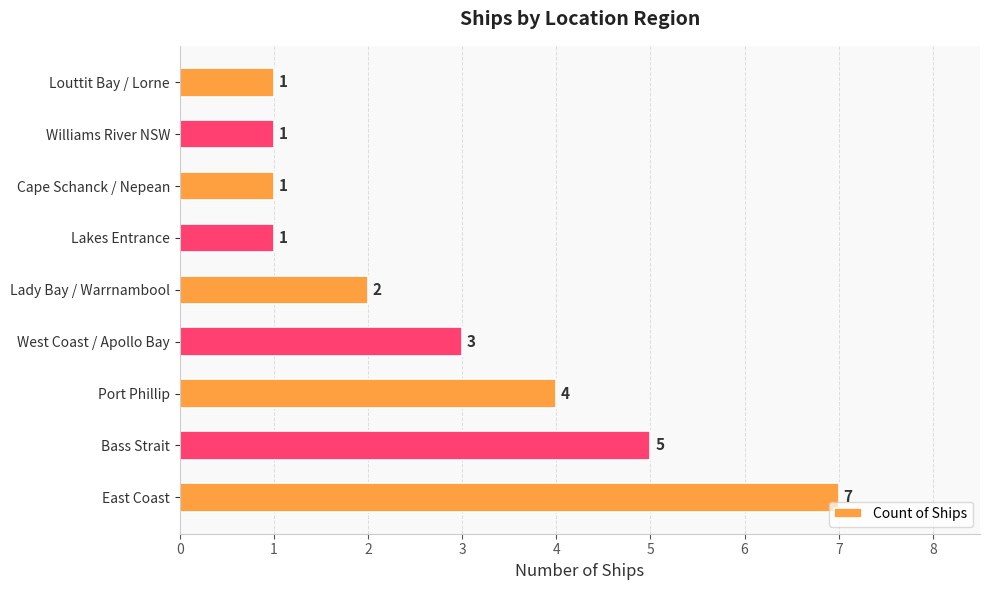

Reading bottom to top, list all the values displayed in this chart.

7	5	4	3	2	1	1	1	1